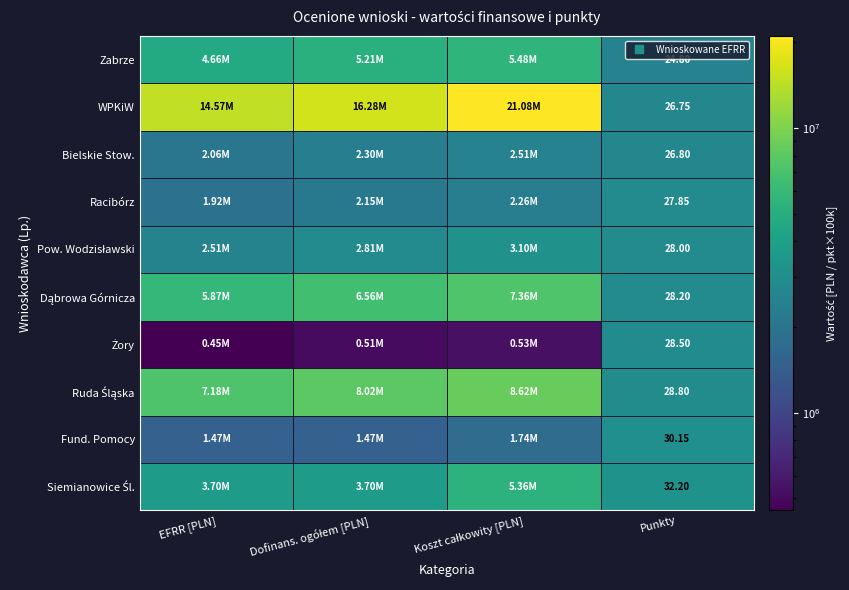

Is the value of WPKiW at Koszt całkowity [PLN] greater than the value of Fund. Pomocy at Koszt całkowity [PLN]?

Yes